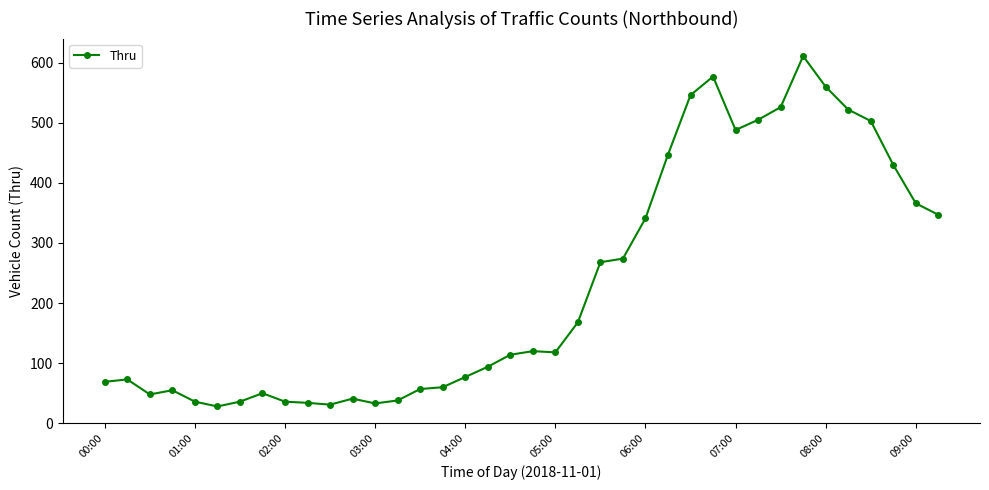

Does the chart have visible grid lines?

No